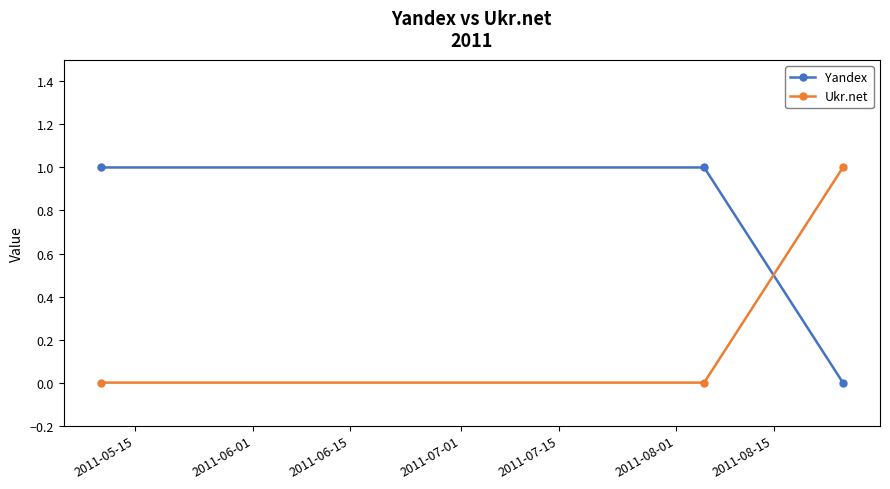

Does the chart have visible grid lines?

No